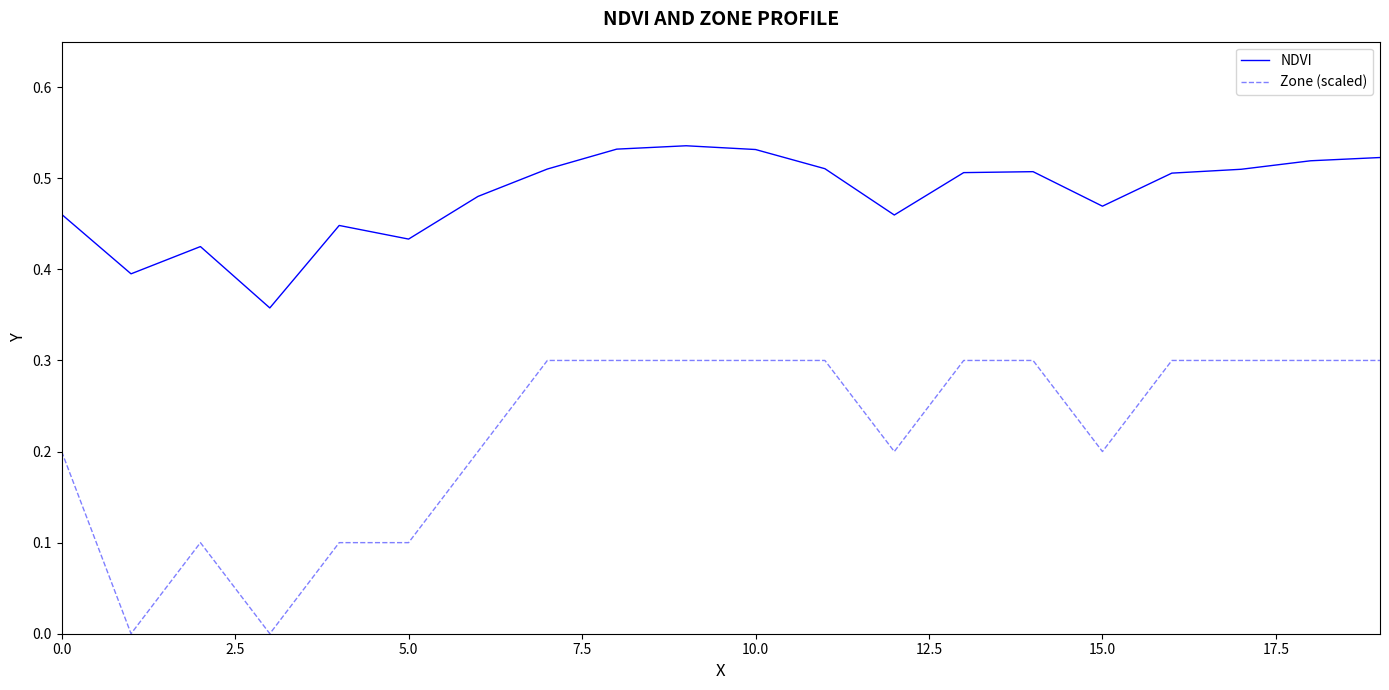

List the series in order of their peak value, highest first.

NDVI, Zone (scaled)